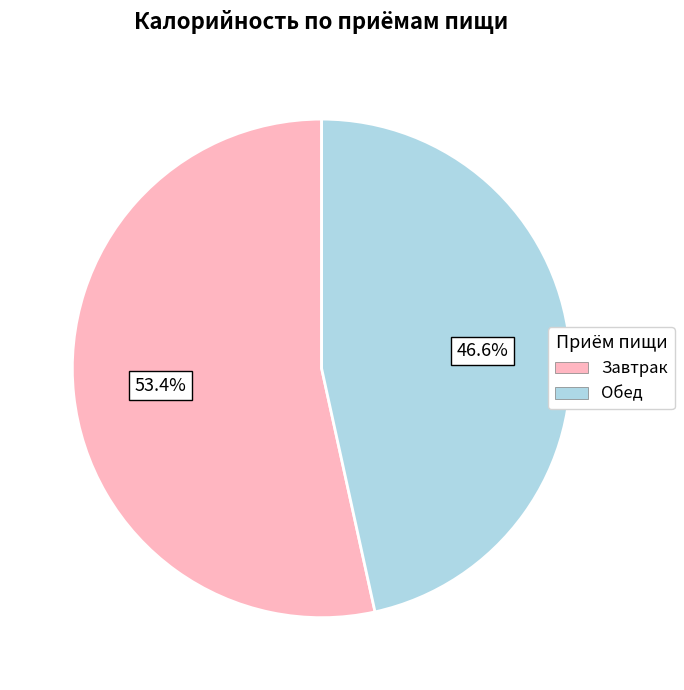

Does any single category account for the majority?

Yes